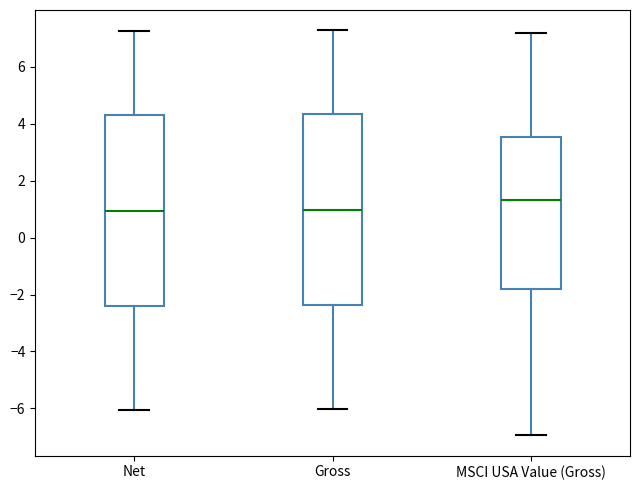

Reading left to right, transcribe this box plot: for each box, give where its median line is, the range the box spans, and where its two whiskers end, as read against the y-axis. The values are not printed on the chart, so give them approximately, as read against the axis.

Net: median 1.0, box -2.4 to 4.4, whiskers -6.0 to 7.2
Gross: median 1.0, box -2.4 to 4.4, whiskers -6.0 to 7.2
MSCI USA Value (Gross): median 1.4, box -1.8 to 3.6, whiskers -7.0 to 7.2